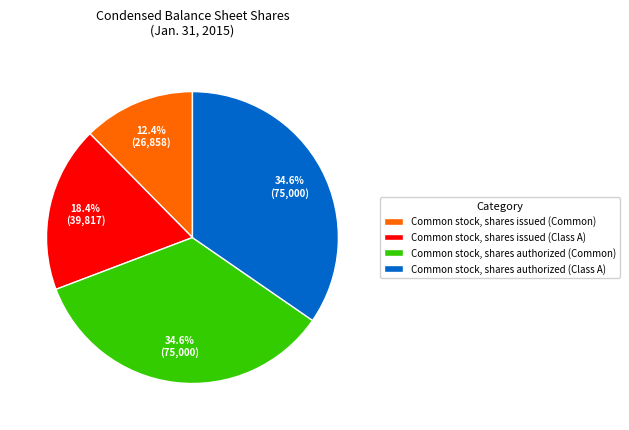

Which slice is the smallest?

Common stock, shares issued (Common)